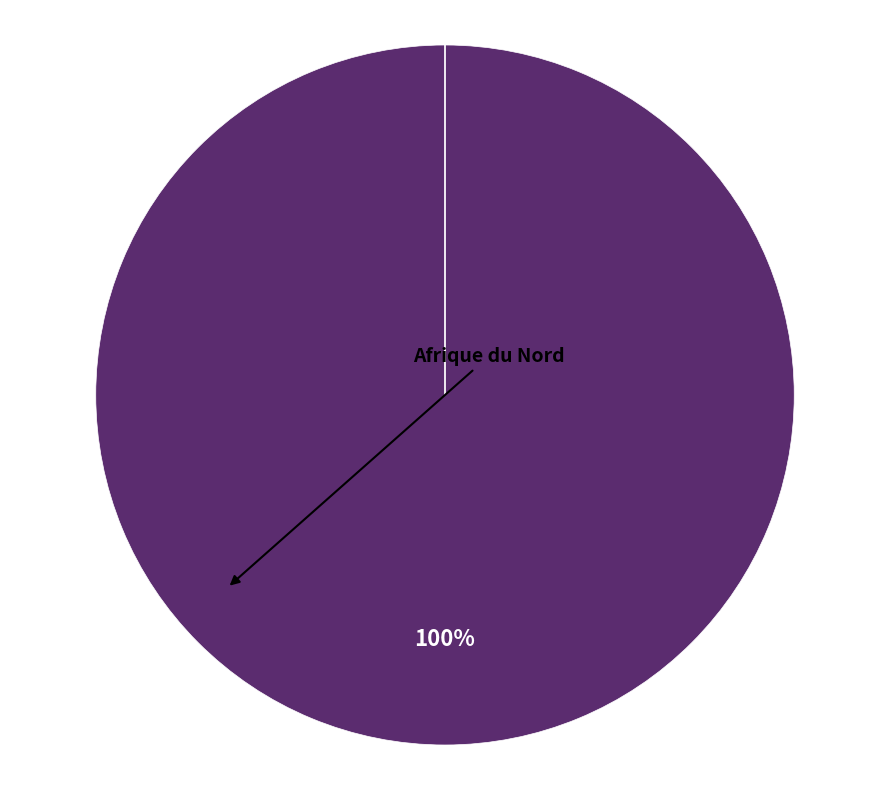

What portion of the pie excludes Amérique?

100.0%